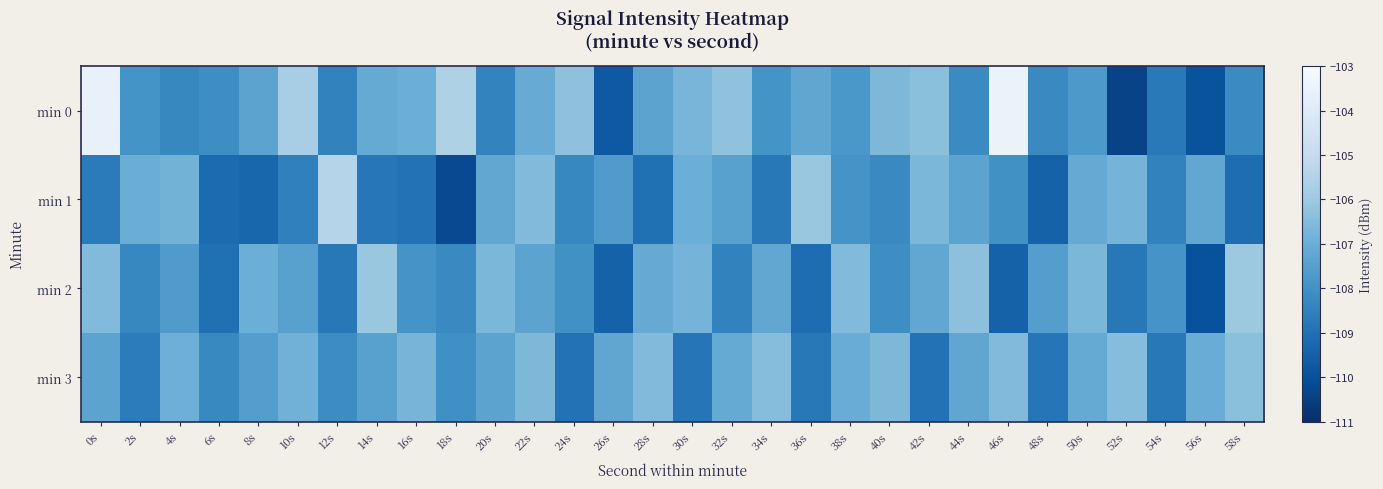

Reading left to right, what are all the values shown in this chart?

min 0: 0s=-103.6	2s=-107.9	4s=-108.3	6s=-108.1	8s=-107.4	10s=-105.8	12s=-108.5	14s=-107.1	16s=-107.0	18s=-105.6	20s=-108.4	22s=-107.1	24s=-106.3	26s=-109.7	28s=-107.4	30s=-106.7	32s=-106.3	34s=-107.9	36s=-107.3	38s=-107.8	40s=-106.7	42s=-106.3	44s=-108.2	46s=-103.5	48s=-108.2	50s=-107.7	52s=-110.4	54s=-108.7	56s=-109.9	58s=-108.2
min 1: 0s=-108.7	2s=-107.0	4s=-106.8	6s=-109.2	8s=-109.3	10s=-108.5	12s=-105.4	14s=-108.8	16s=-109.0	18s=-110.2	20s=-107.2	22s=-106.5	24s=-108.3	26s=-107.7	28s=-109.0	30s=-107.0	32s=-107.5	34s=-108.8	36s=-106.1	38s=-107.9	40s=-108.2	42s=-106.7	44s=-107.3	46s=-108.0	48s=-109.5	50s=-107.1	52s=-106.8	54s=-108.5	56s=-107.2	58s=-109.1
min 2: 0s=-106.5	2s=-108.3	4s=-107.7	6s=-109.0	8s=-107.0	10s=-107.5	12s=-108.8	14s=-106.1	16s=-107.9	18s=-108.2	20s=-106.7	22s=-107.3	24s=-108.0	26s=-109.5	28s=-107.1	30s=-106.8	32s=-108.5	34s=-107.2	36s=-109.1	38s=-106.5	40s=-108.1	42s=-107.2	44s=-106.3	46s=-109.4	48s=-107.6	50s=-106.7	52s=-108.8	54s=-107.9	56s=-110.0	58s=-106.0
min 3: 0s=-107.4	2s=-108.7	4s=-107.0	6s=-108.3	8s=-107.6	10s=-106.9	12s=-108.2	14s=-107.5	16s=-106.8	18s=-108.1	20s=-107.4	22s=-106.7	24s=-109.0	26s=-107.3	28s=-106.6	30s=-108.9	32s=-107.2	34s=-106.5	36s=-108.8	38s=-107.1	40s=-106.7	42s=-109.0	44s=-107.3	46s=-106.6	48s=-108.9	50s=-107.2	52s=-106.5	54s=-108.8	56s=-107.1	58s=-106.4